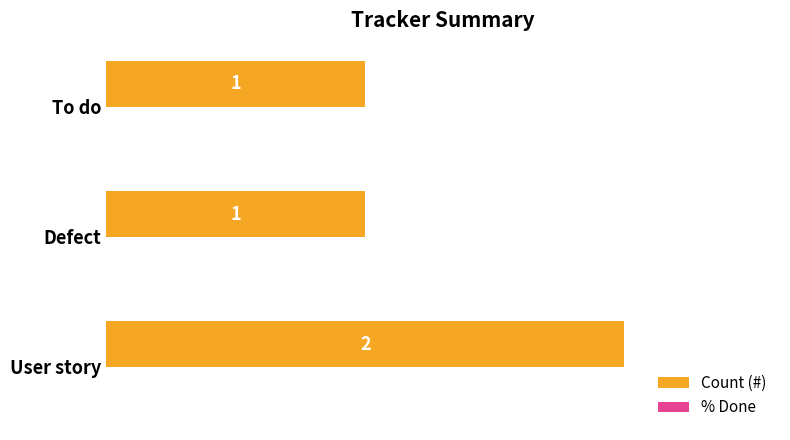

At which category does the chart reach its peak across all series?

User story